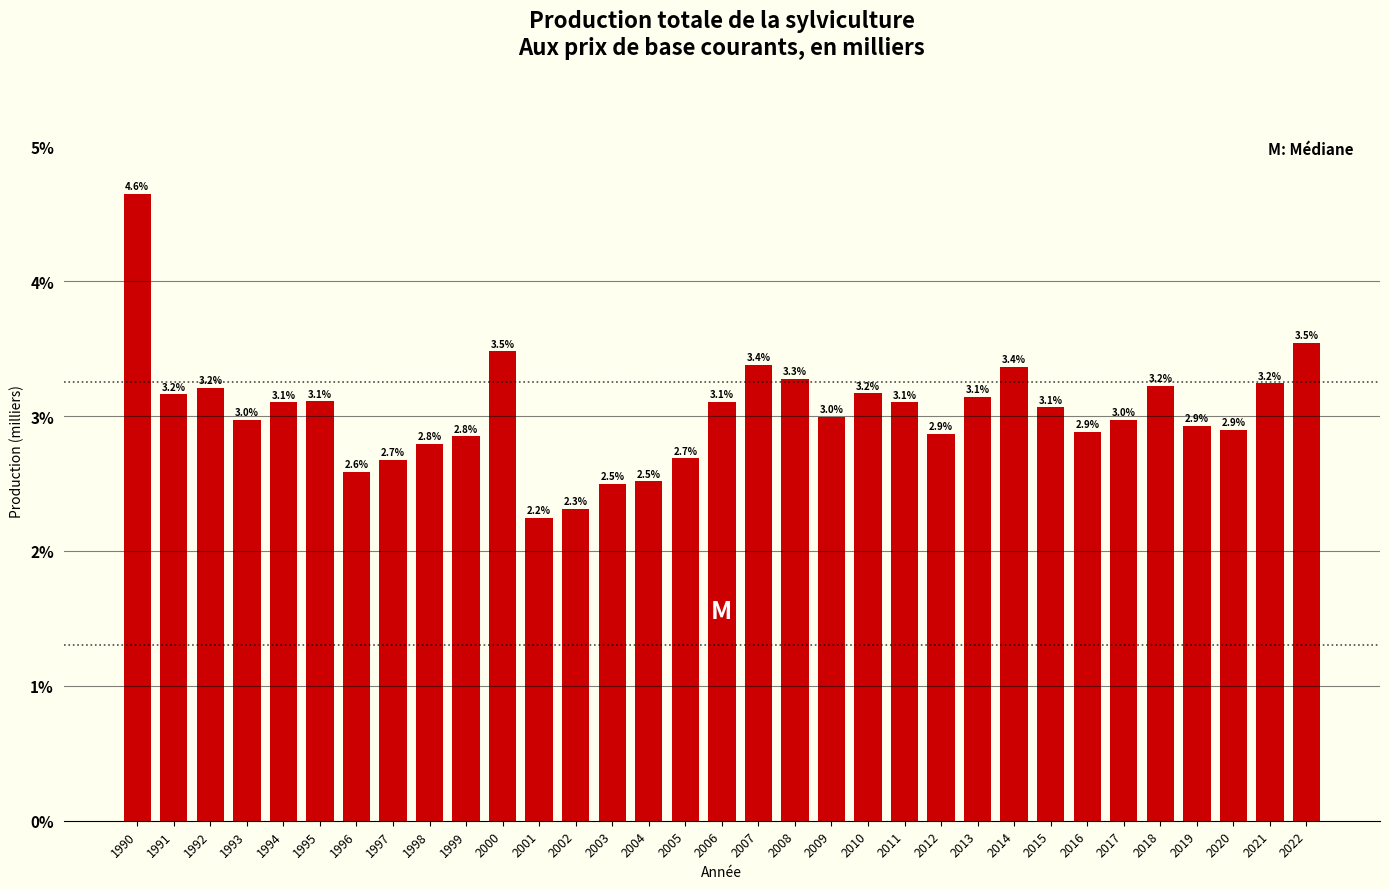

Reading left to right, list all the values displayed in this chart.

4.6	3.2	3.2	3.0	3.1	3.1	2.6	2.7	2.8	2.8	3.5	2.2	2.3	2.5	2.5	2.7	3.1	3.4	3.3	3.0	3.2	3.1	2.9	3.1	3.4	3.1	2.9	3.0	3.2	2.9	2.9	3.2	3.5